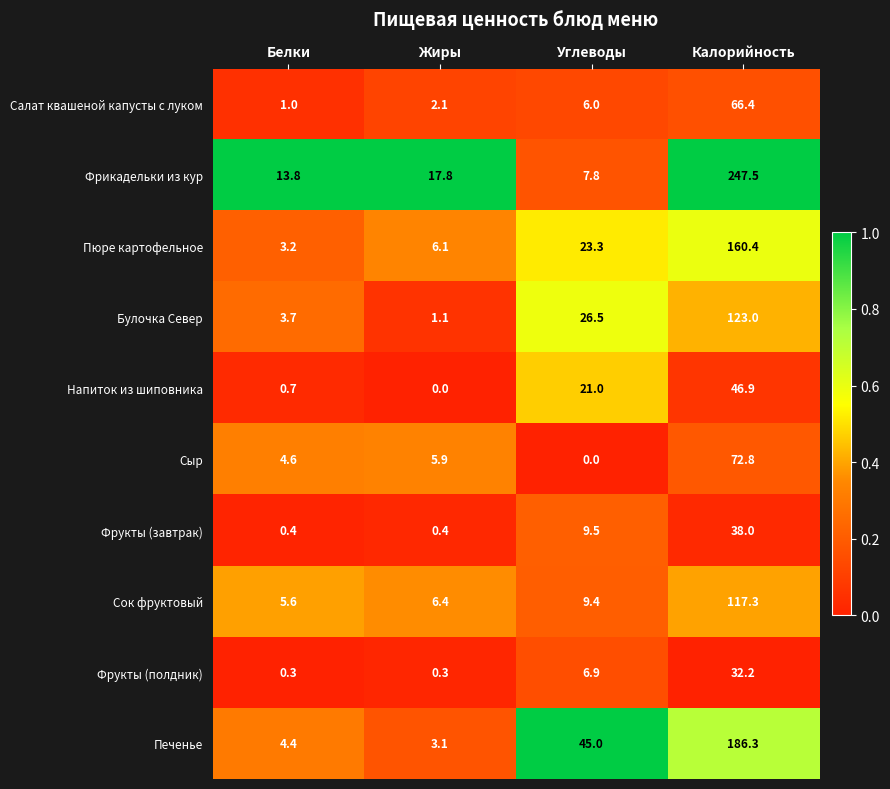

Rank the series by their maximum value, from lowest to highest.

Фрукты (полдник), Фрукты (завтрак), Напиток из шиповника, Салат квашеной капусты с луком, Сыр, Сок фруктовый, Булочка Север, Пюре картофельное, Печенье, Фрикадельки из кур